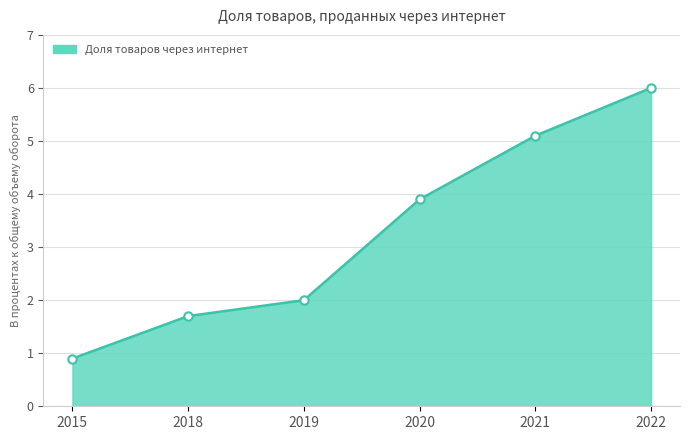

Between 2015 and 2019, which is larger?

2019